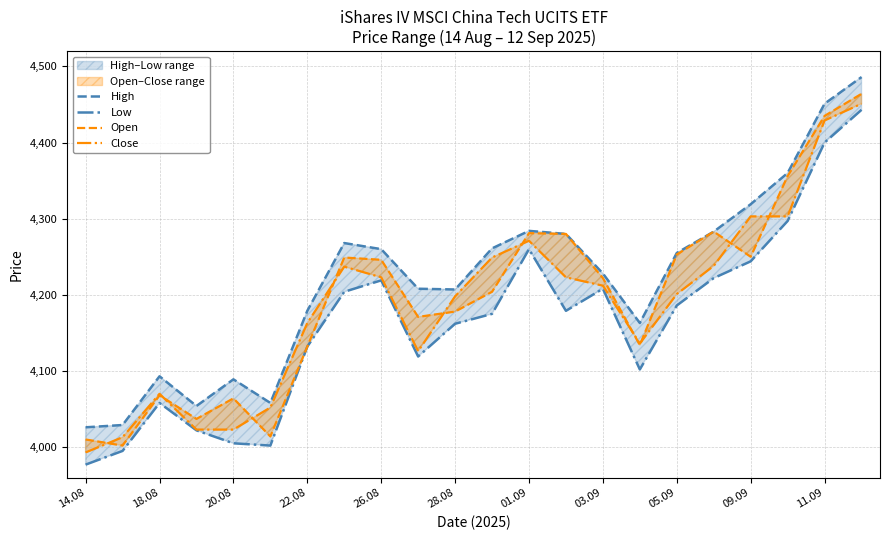

Which series changed the most between 11.09 and 19?

Open